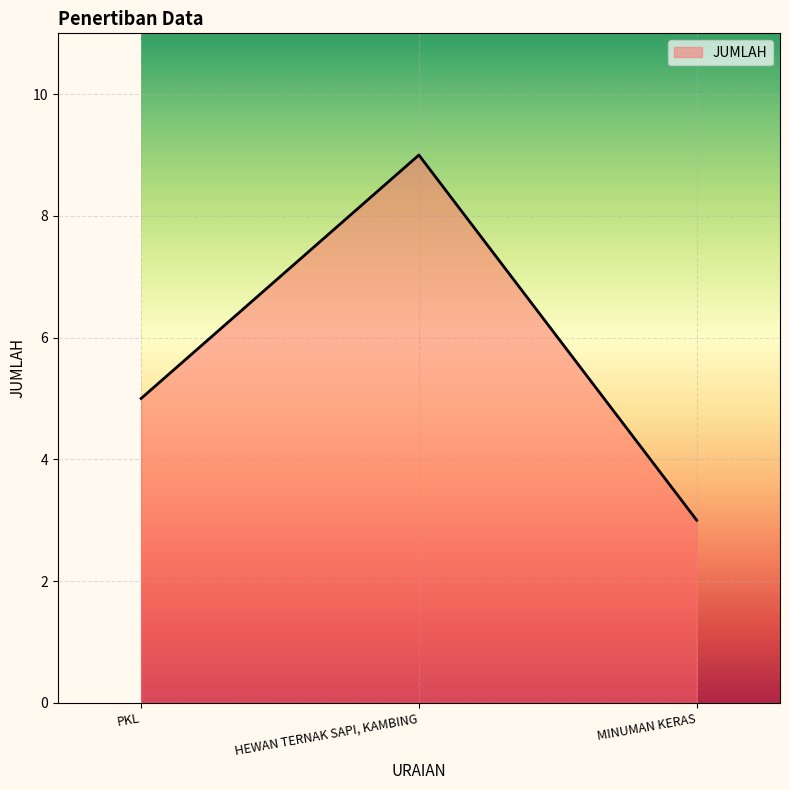

What is the ratio of the value at HEWAN TERNAK SAPI, KAMBING to the value at MINUMAN KERAS?

3.0